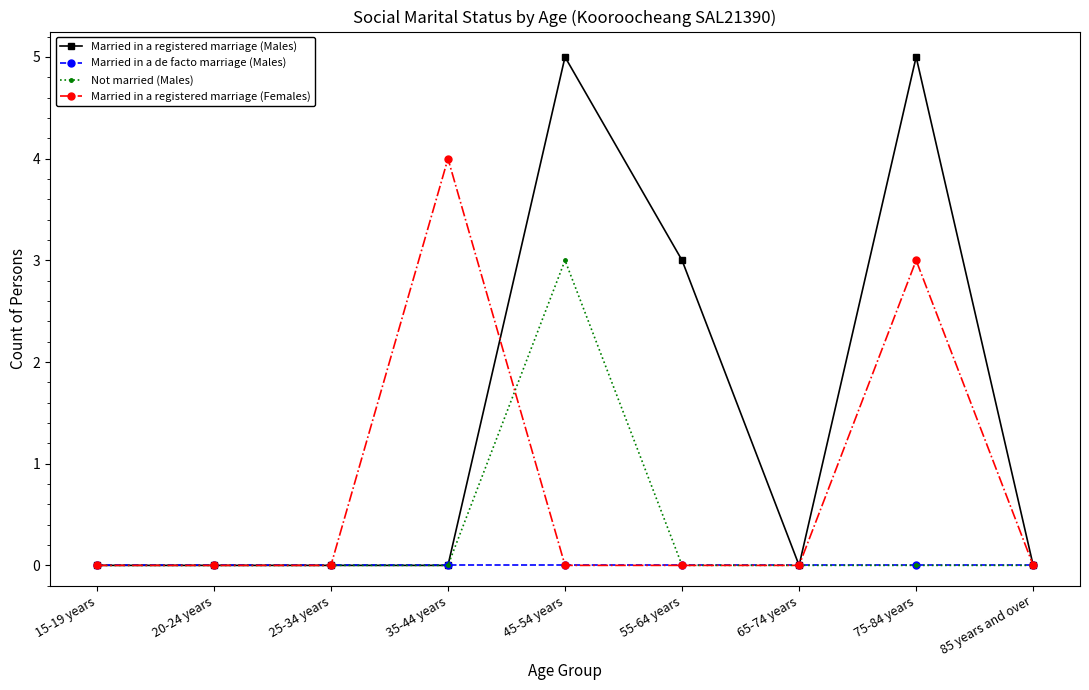

Which series has the widest spread of values?

Married in a registered marriage (Males)